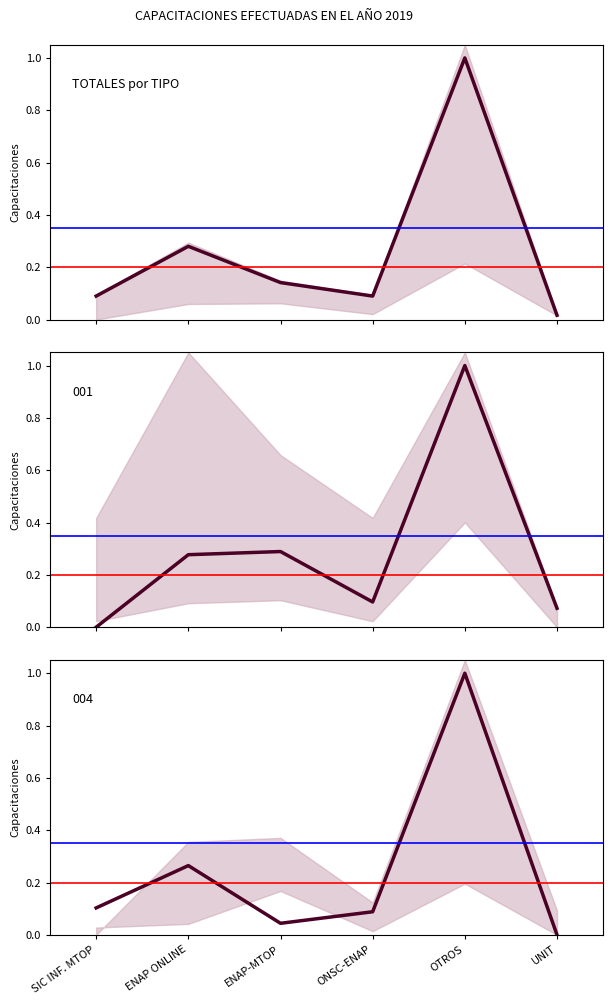

True or false: the data shows 0.1 at ENAP-MTOP.

True